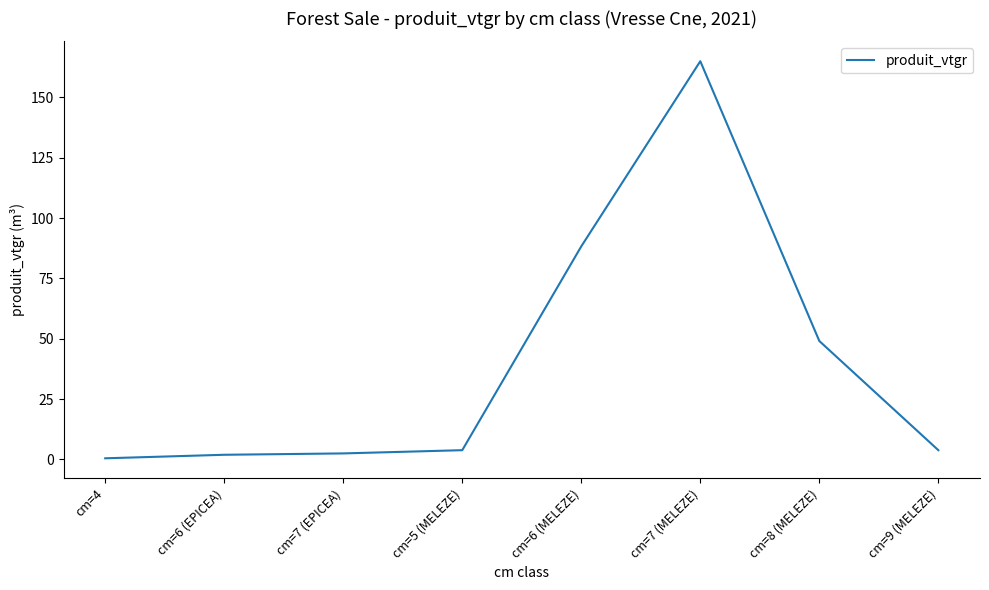

What is the sum of all values?

314.7